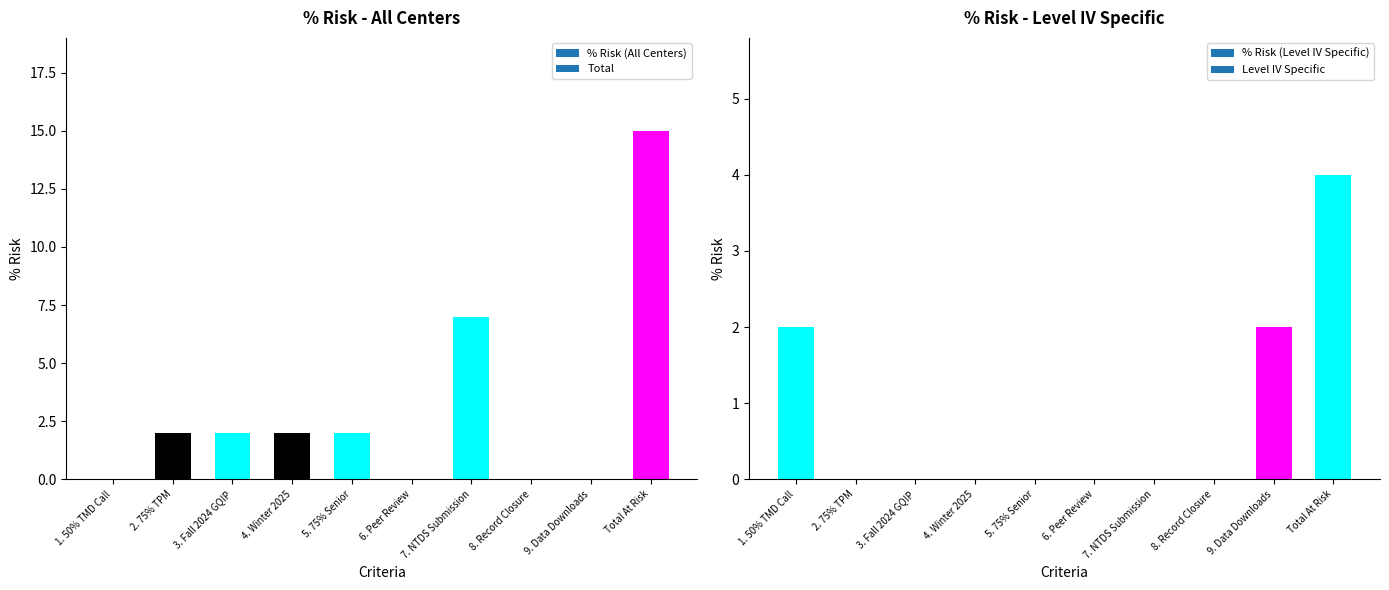

What is the maximum value shown in the chart?

15